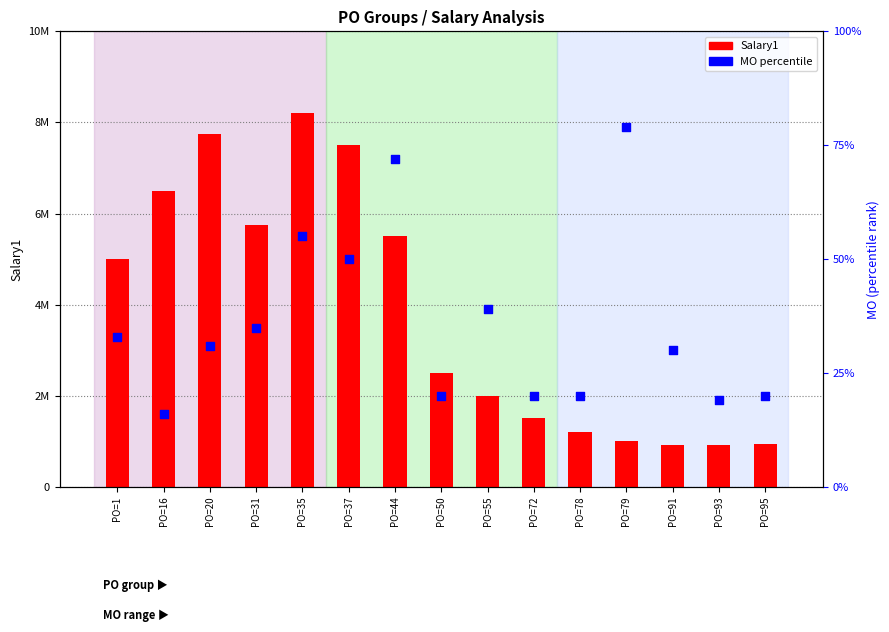

What is the total value across all series at PO=20?

7750031